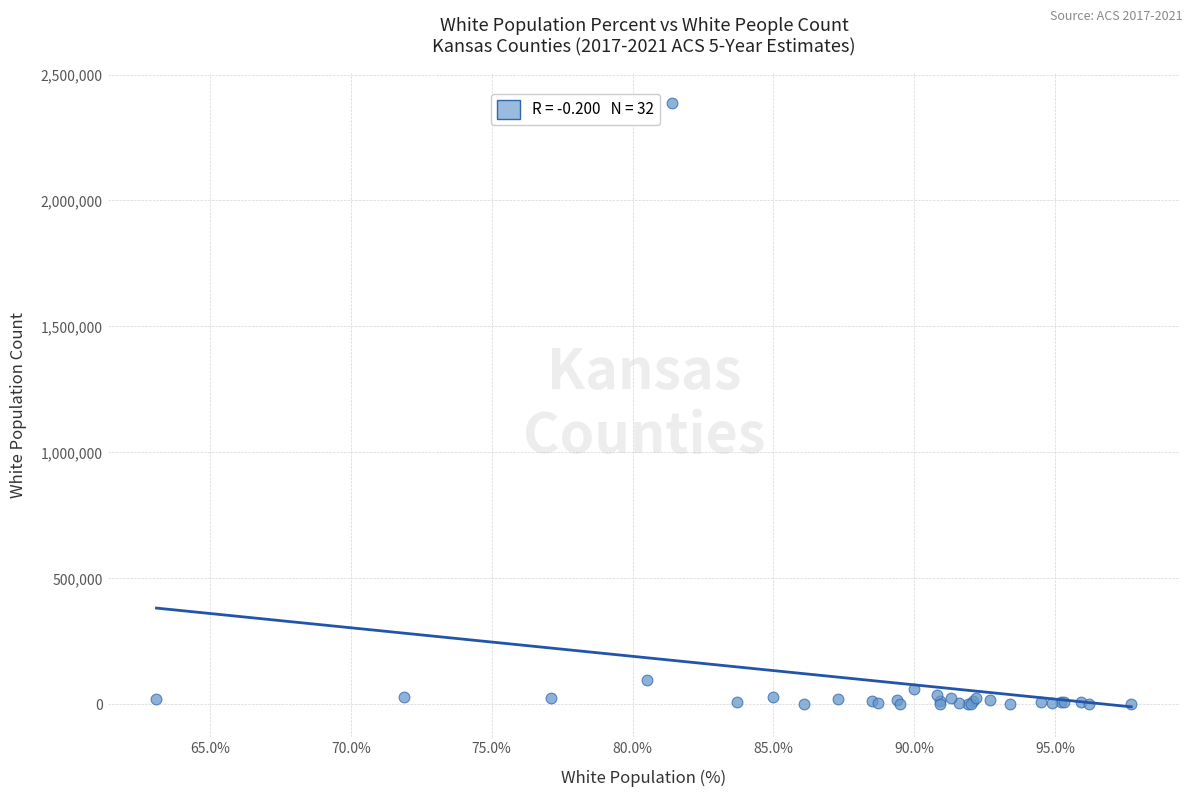

What Y value in the scatter plot is closest to 1194266?

95599